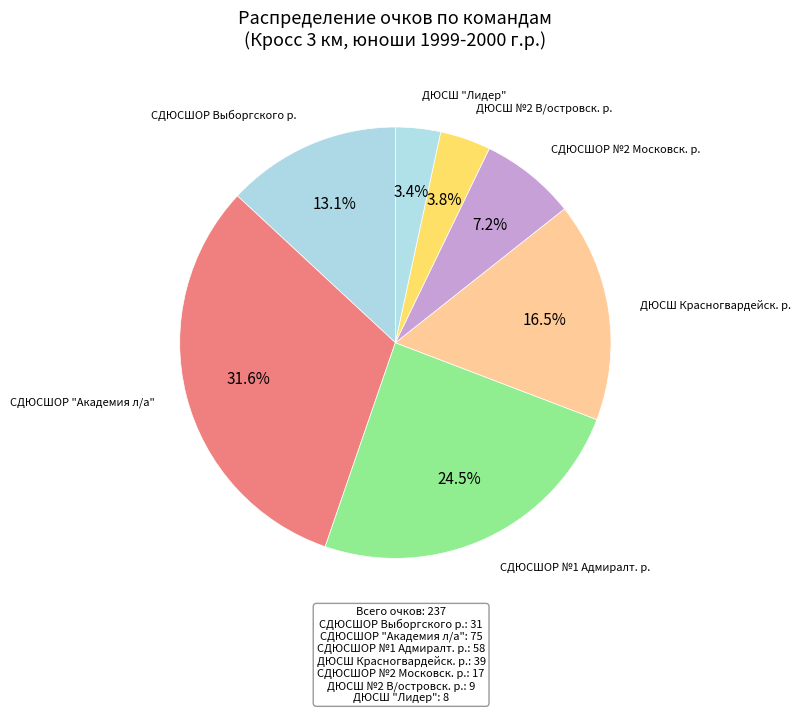

How many slices are in this pie chart?

7